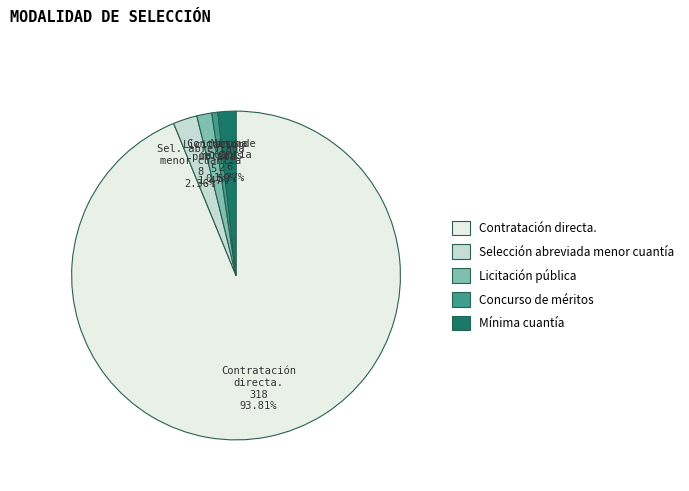

To the nearest percent, what percentage of the pie is Contratación directa.?

94%